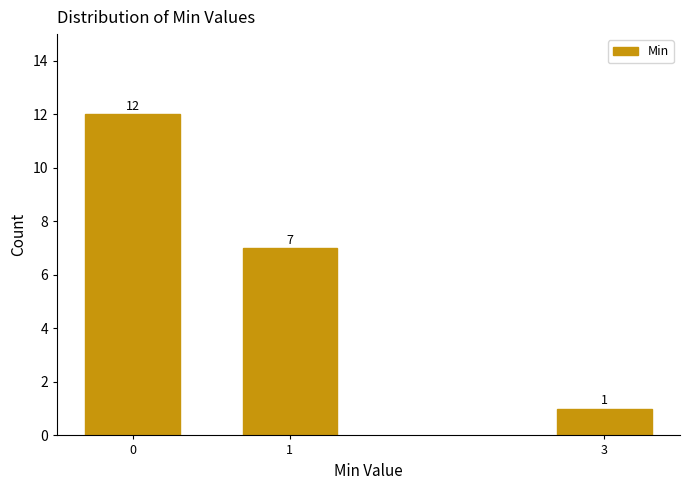

Reading right to left, what are all the values shown in this chart?

3=1	1=7	0=12